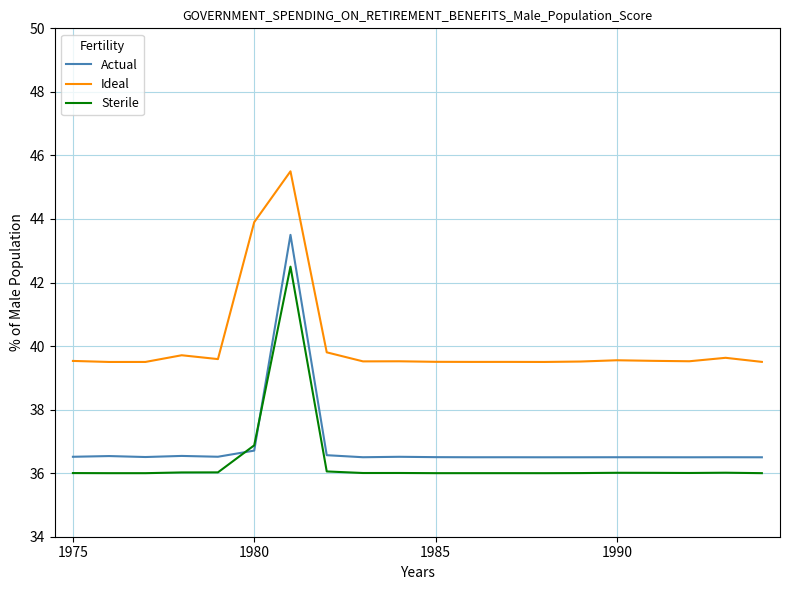

What is the minimum value for Ideal?

39.5